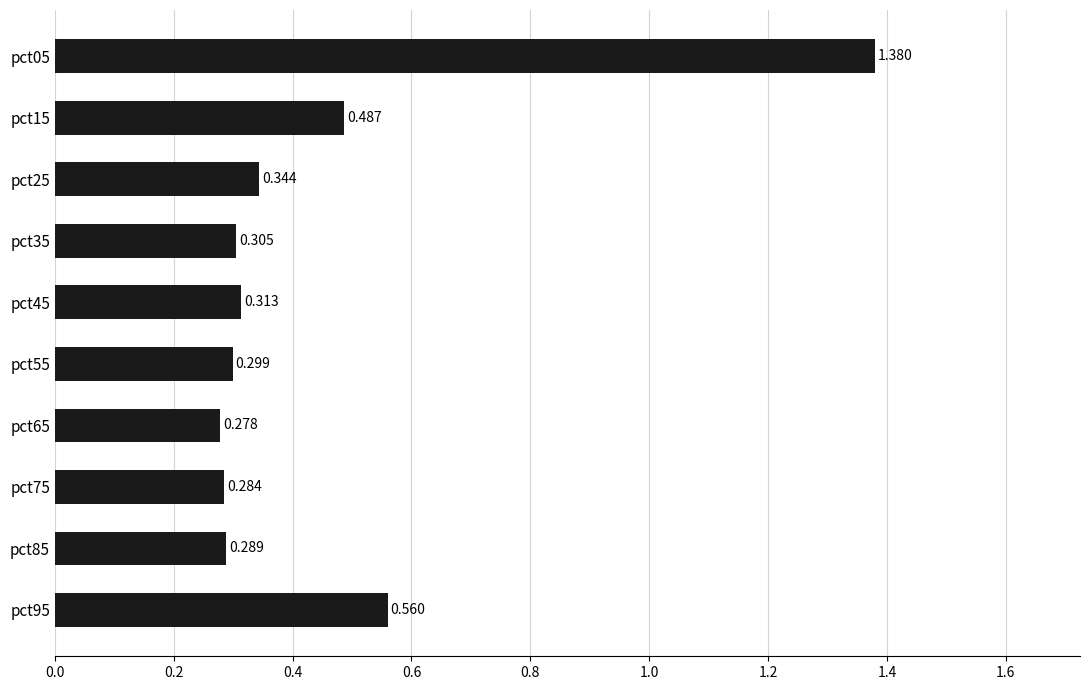

How many bars are there in total?

10